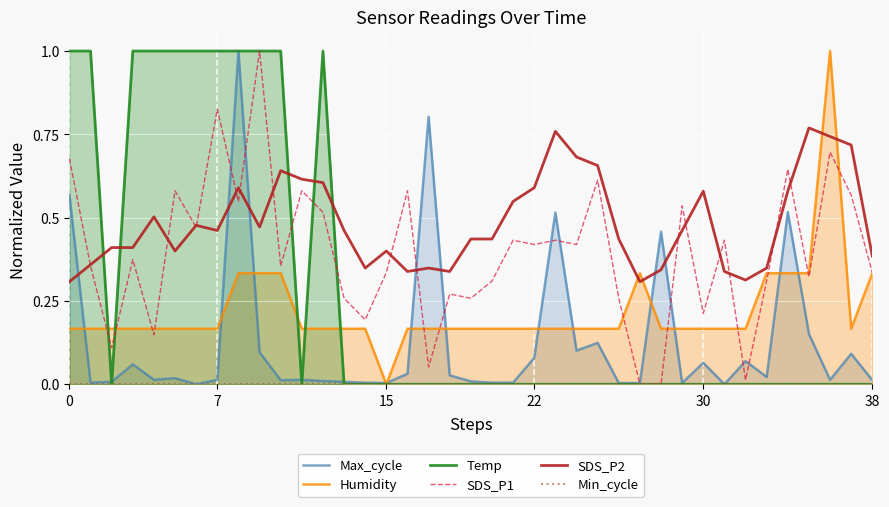

Which category has the highest value across all series?

8